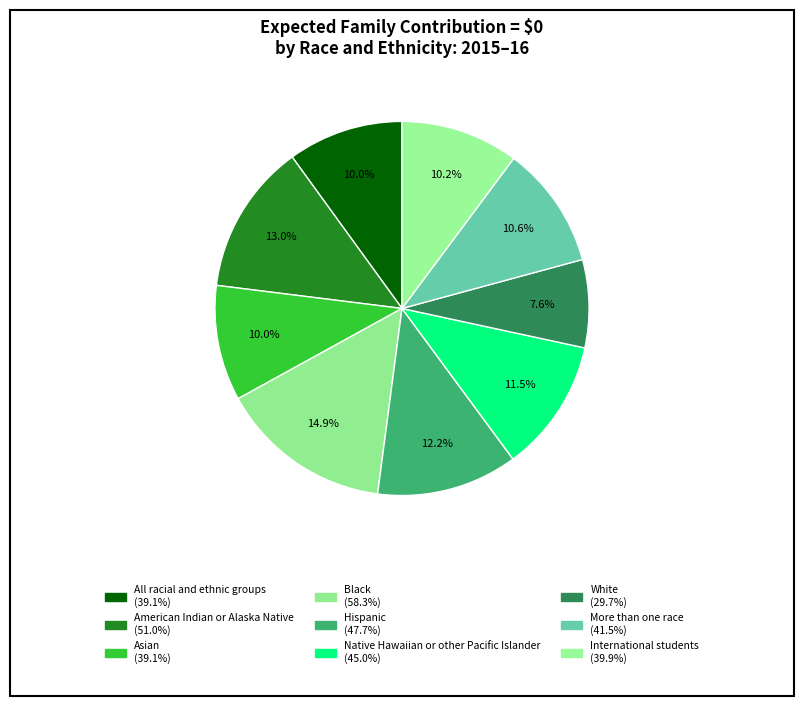

Rank the categories by value from highest to lowest.

Black, American Indian or Alaska Native, Hispanic, Native Hawaiian or other Pacific Islander, More than one race, International students, Asian, All racial and ethnic groups, White